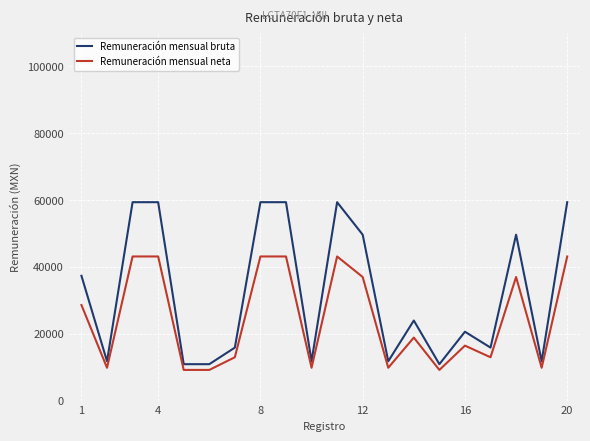

What is the difference between the maximum and minimum values in the Remuneración mensual bruta series?

48486.0